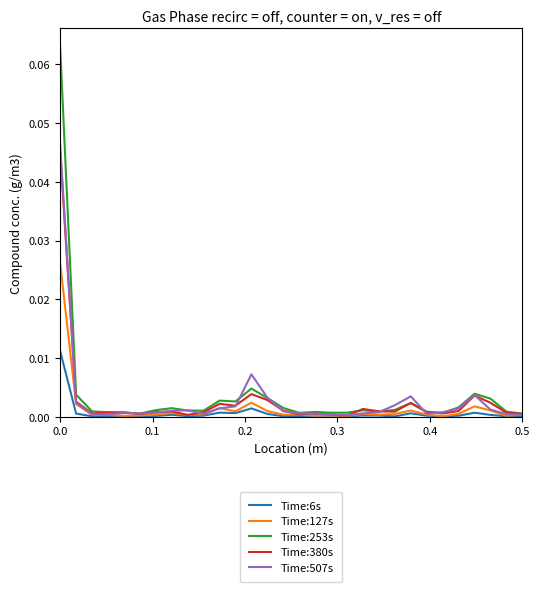

Which series has the widest spread of values?

Time:253s